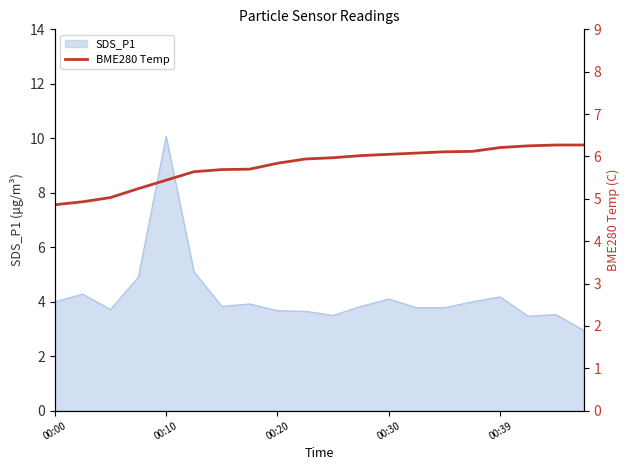

What is the sum of all values?

115.7